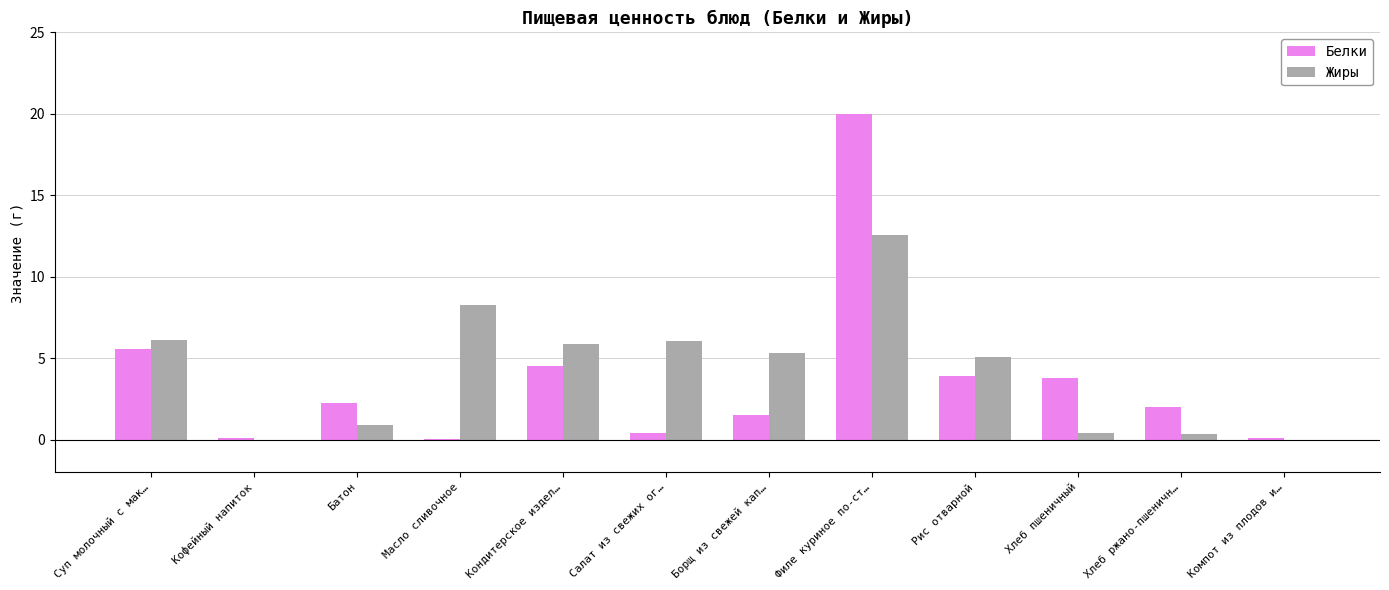

Which category has the highest value in the Жиры series?

Филе куриное по-ст…